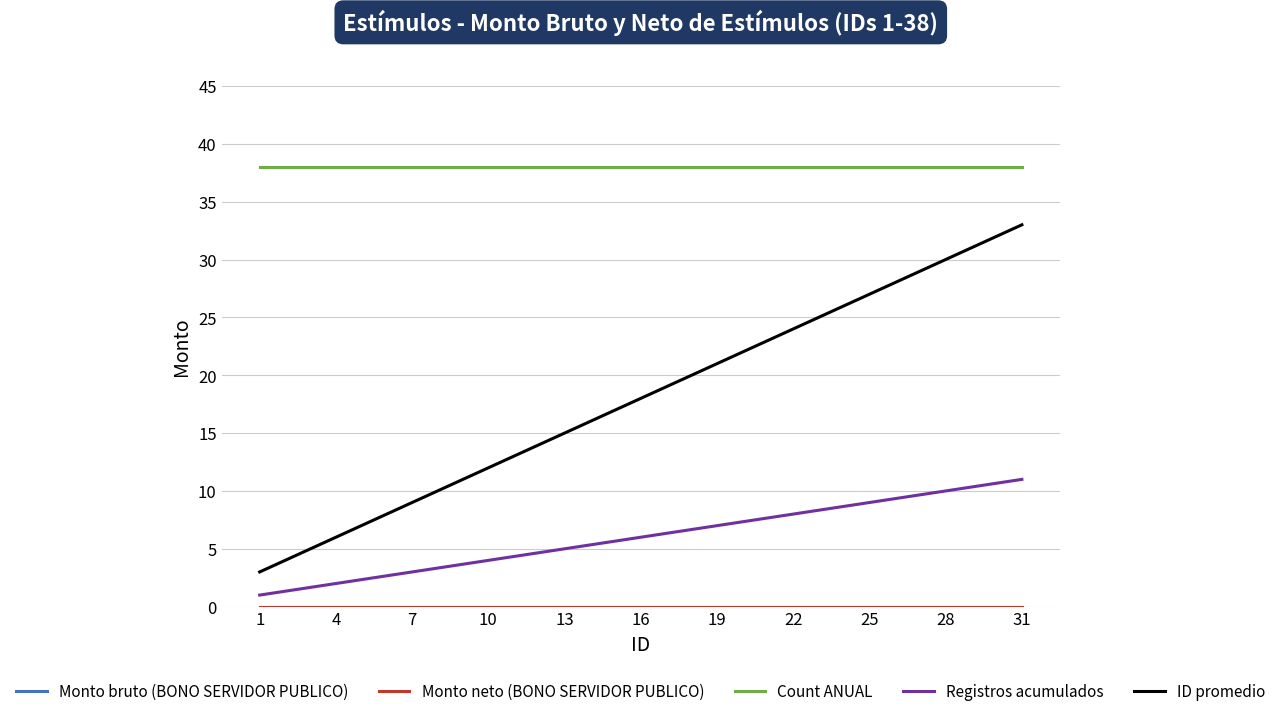

The ID promedio series shows 3 at 1. True or false?

True